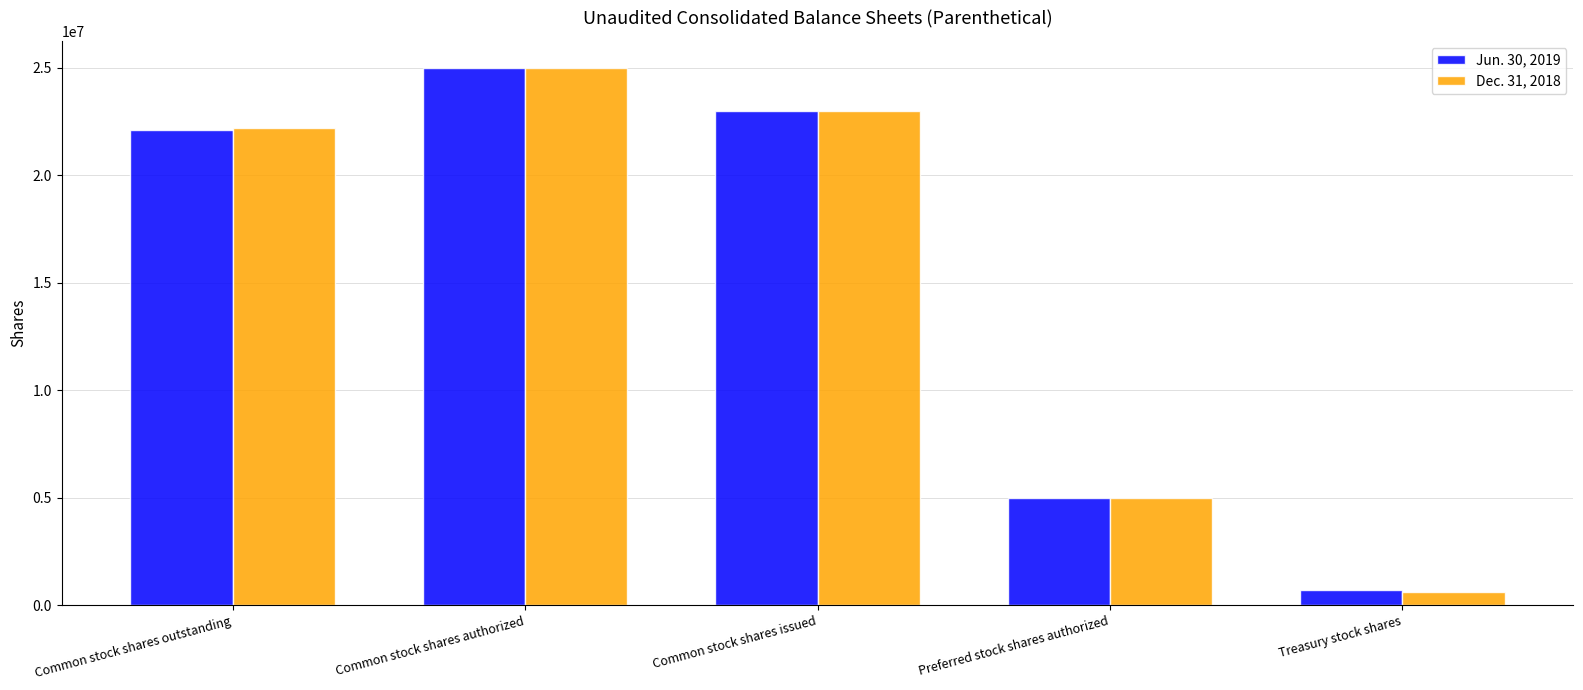

At which label does Dec. 31, 2018 reach its peak?

Common stock shares authorized